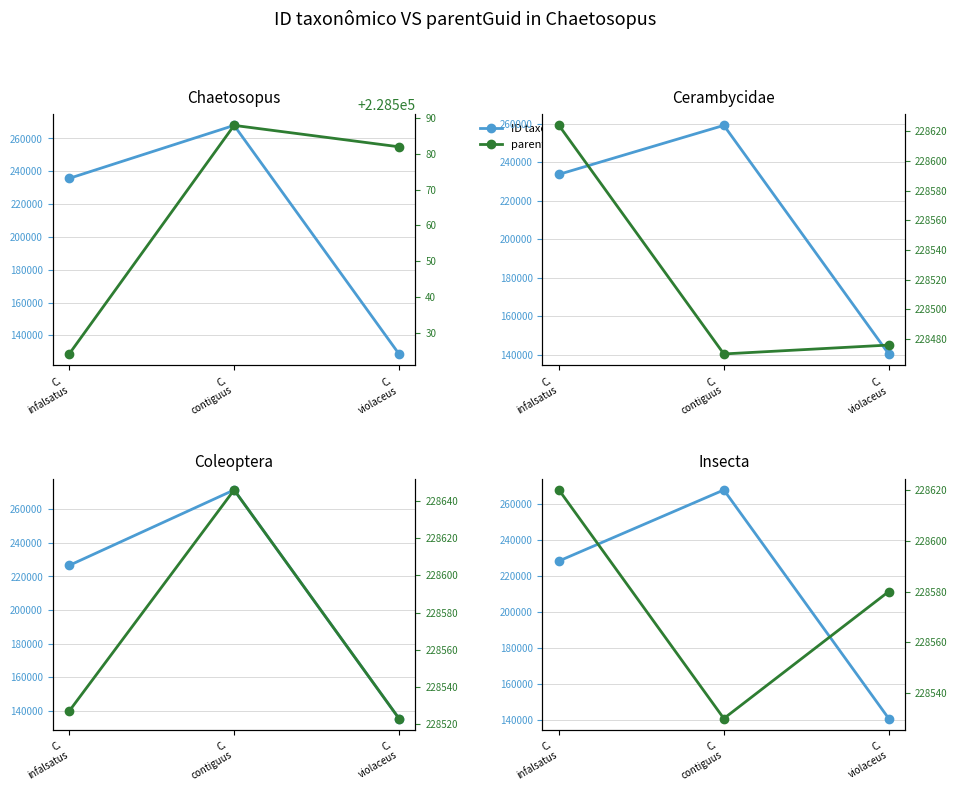

What is the difference between the second highest and minimum values in the ID taxonômico series?

87416